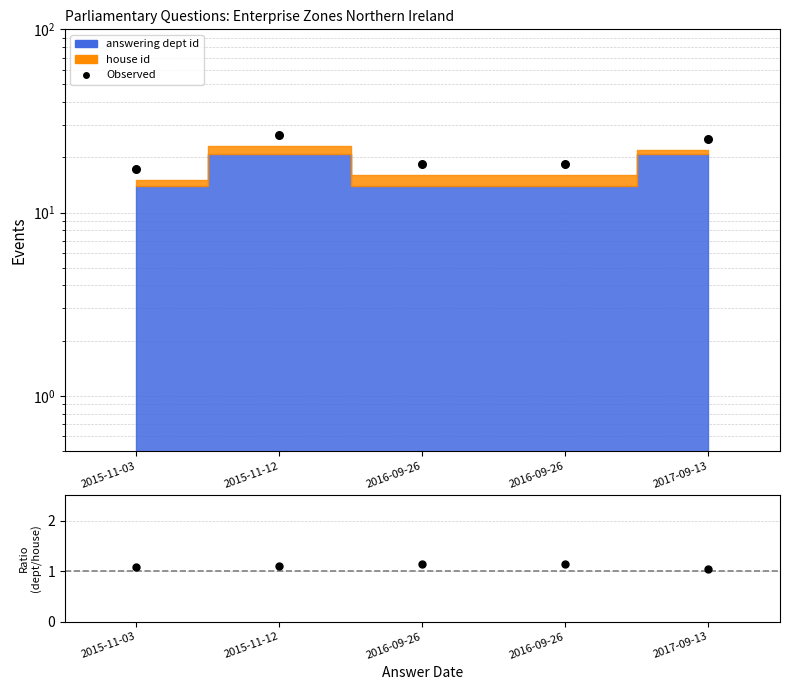

What is the change in value from 2016-09-26 to 2017-09-13?

+6.9